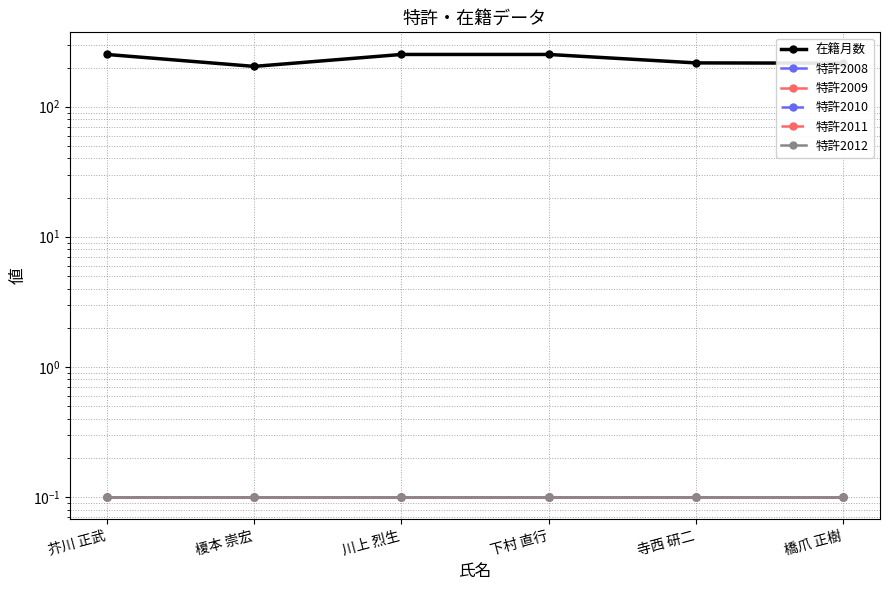

Which series changed the most between 下村 直行 and 寺西 研二?

在籍月数